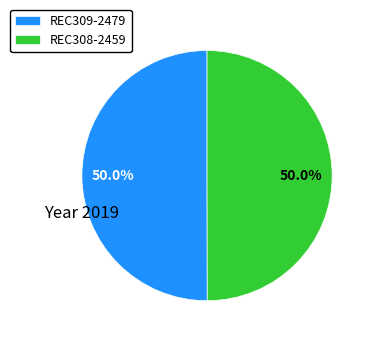

What percentage is NOT represented by REC308-2459?

50.0%